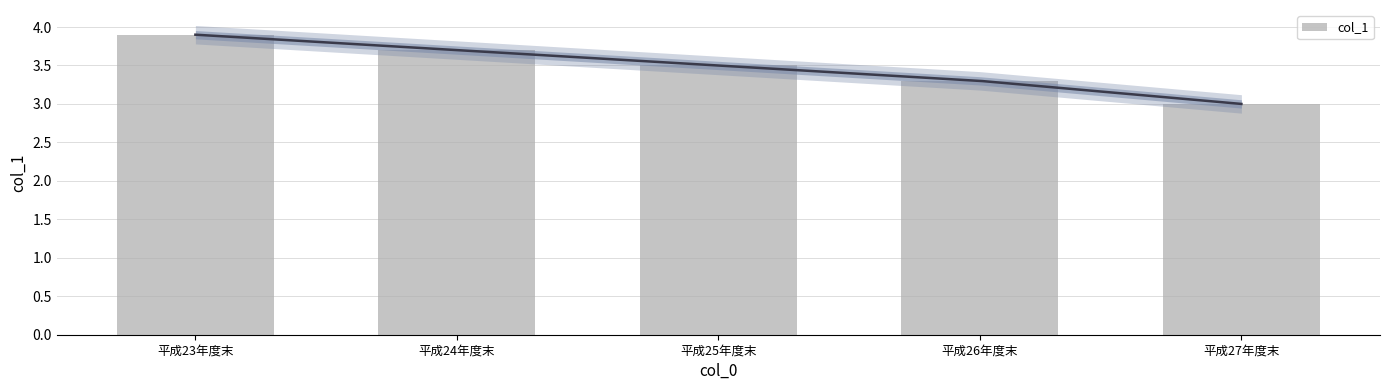

The value at 平成23年度末 is 6.9. True or false?

False